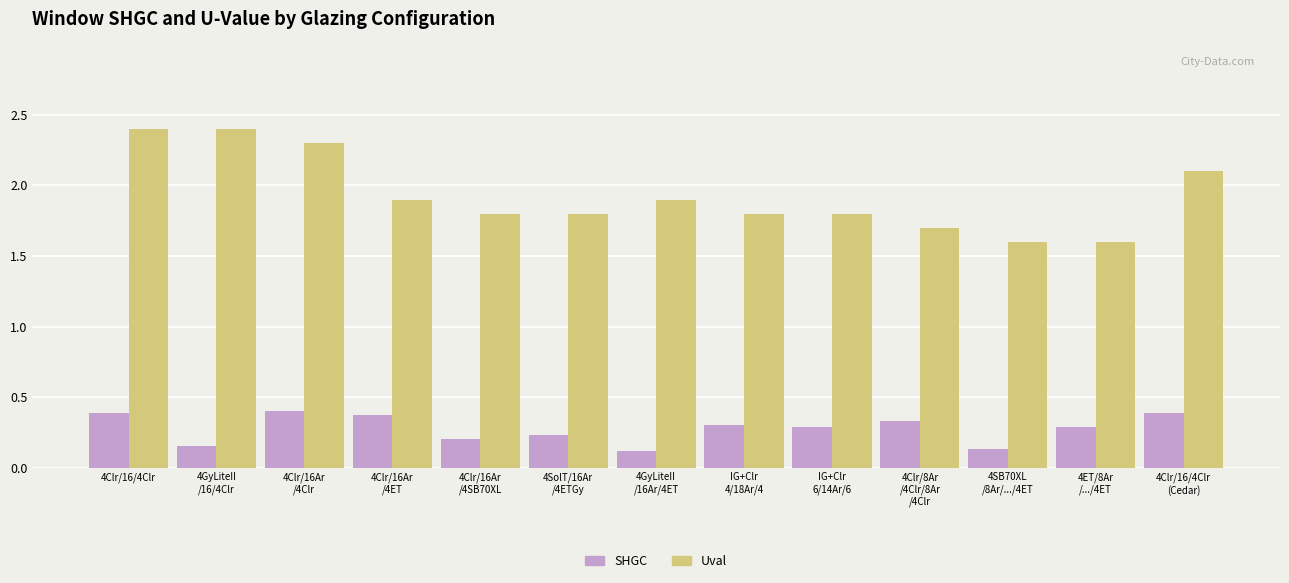

Rank the series by their average value, from highest to lowest.

Uval, SHGC